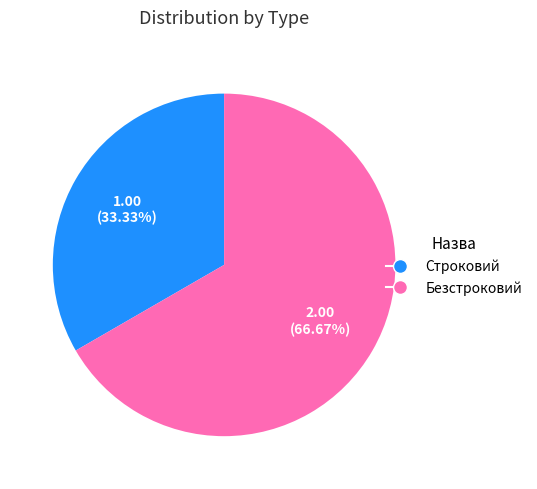

True or false: Строковий accounts for 23% of the total.

False